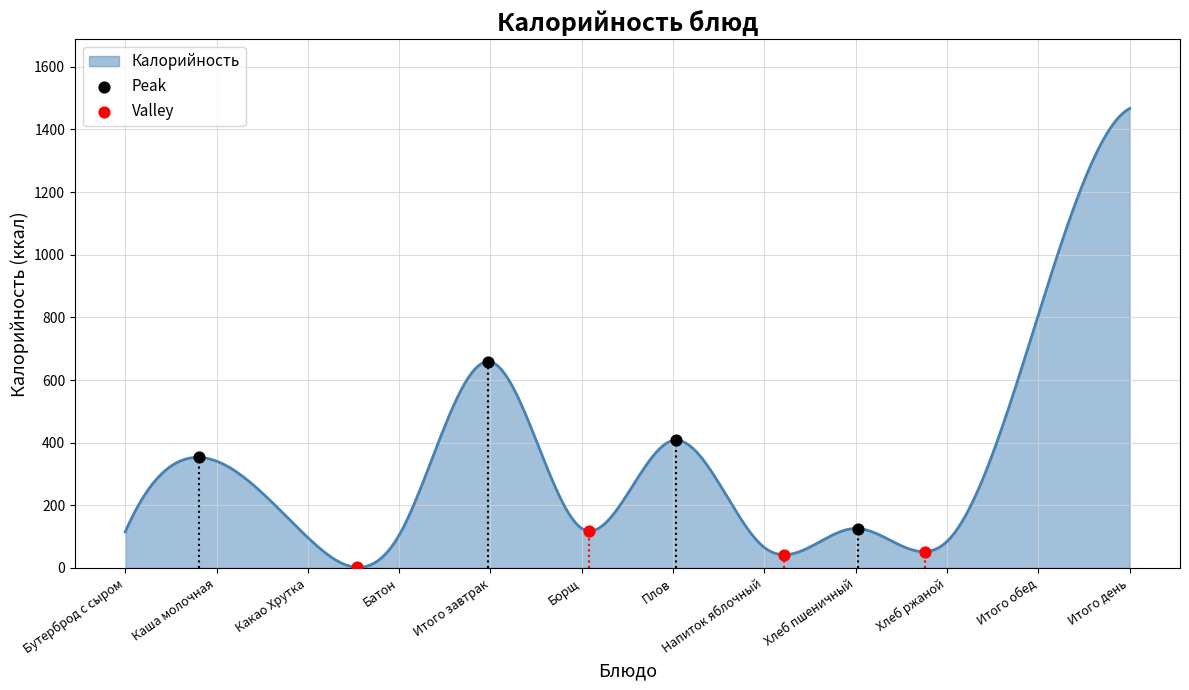

Approximately how many times larger is the value at Какао Хрутка compared to Бутерброд с сыром?

0.8